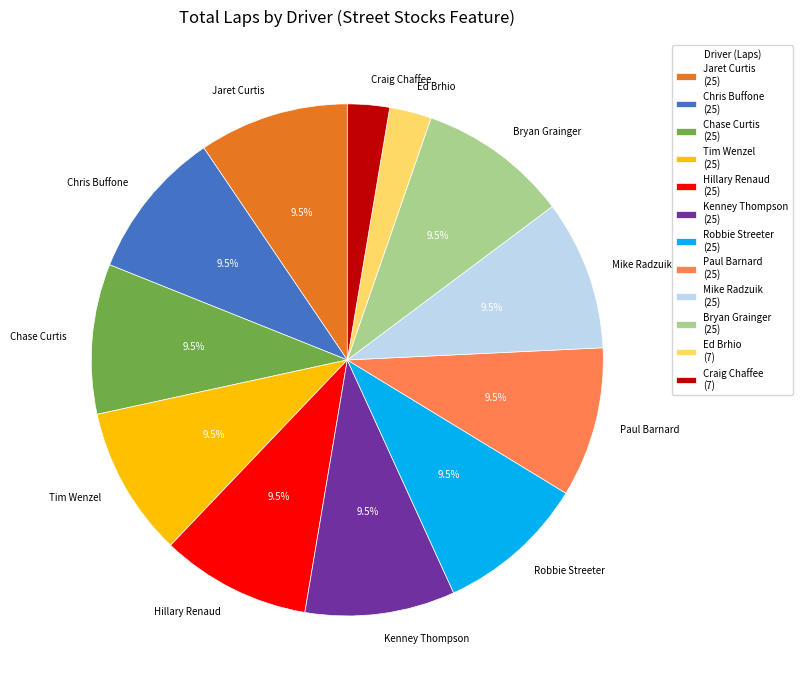

Is the sum of Tim Wenzel and Ed Brhio greater than half?

No